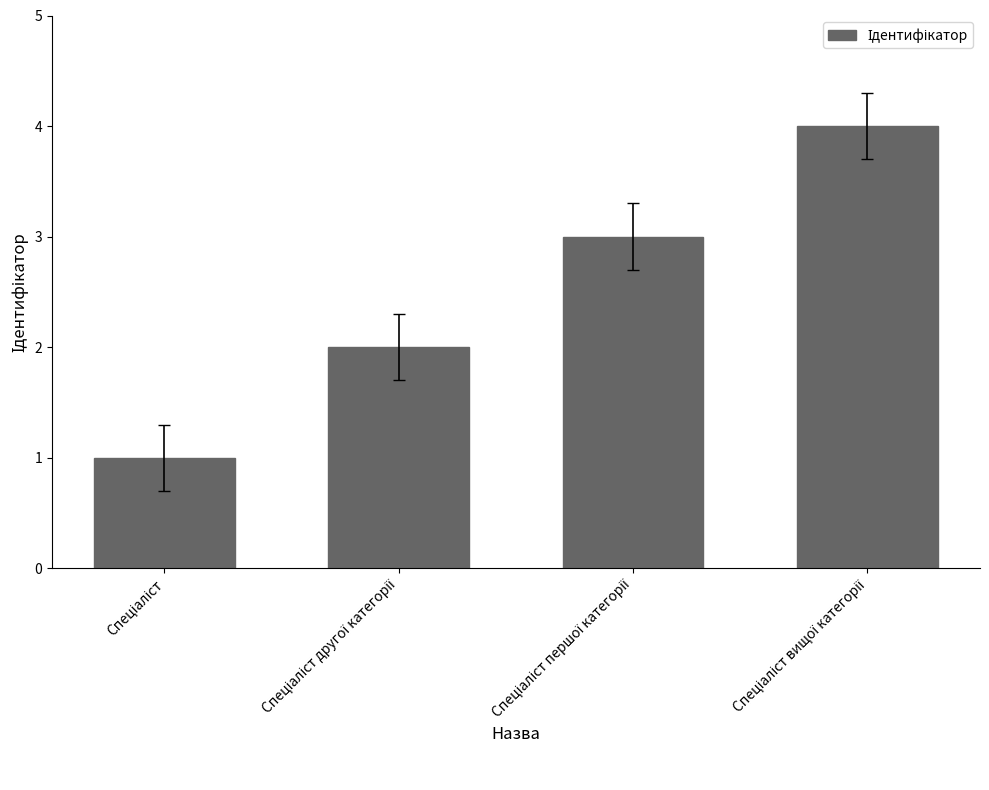

What is the sum of all values?

10